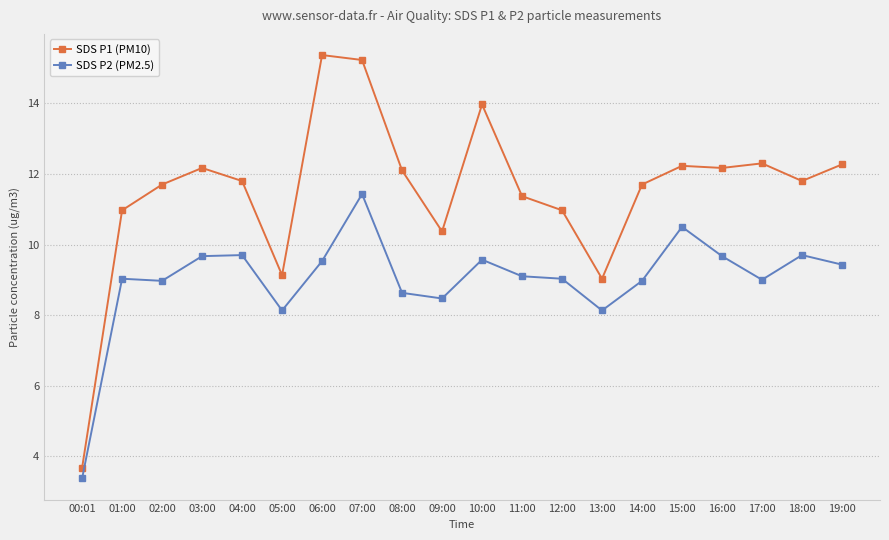

What is the total value across all series at 17:00?

21.3